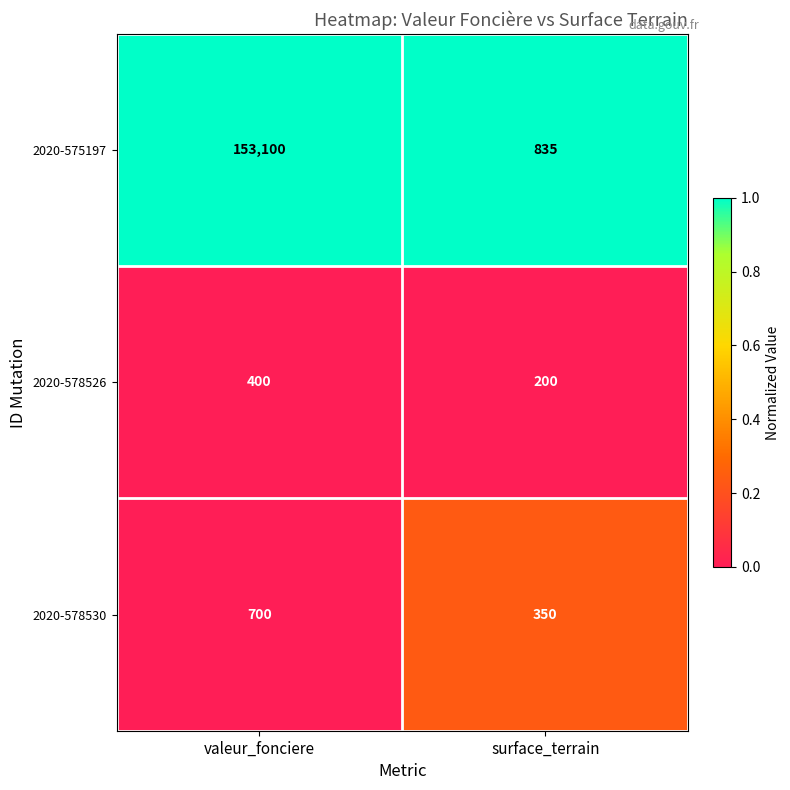

Which series changed the most between valeur_fonciere and surface_terrain?

2020-575197